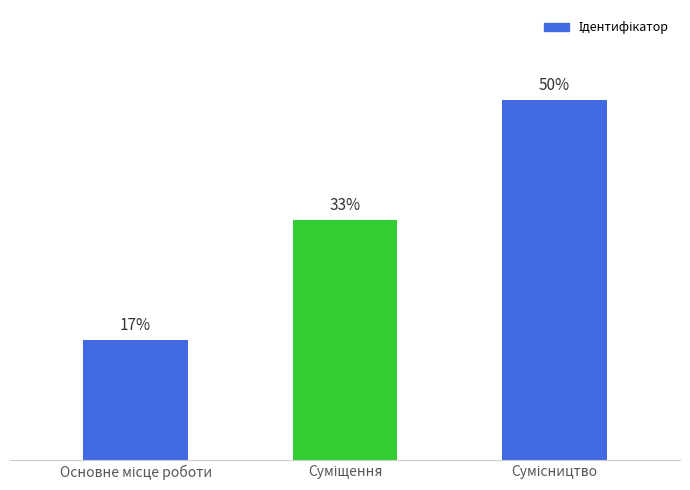

Which category has the highest value across all series?

Сумісництво